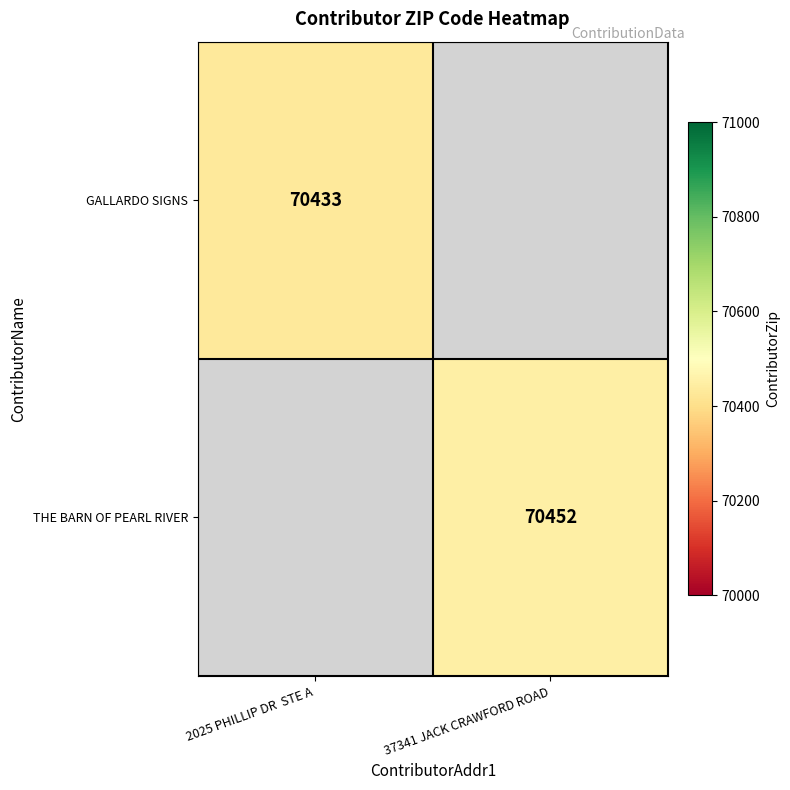

The GALLARDO SIGNS series shows 70433 at 2025 PHILLIP DR  STE A. True or false?

True